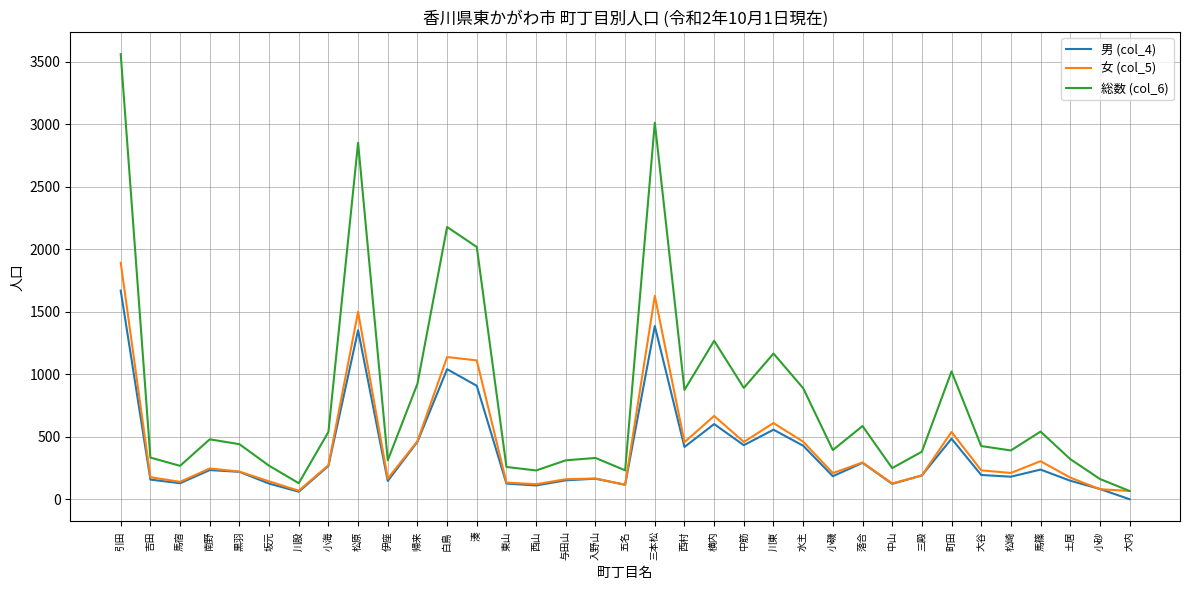

At which category does the chart reach its peak across all series?

引田